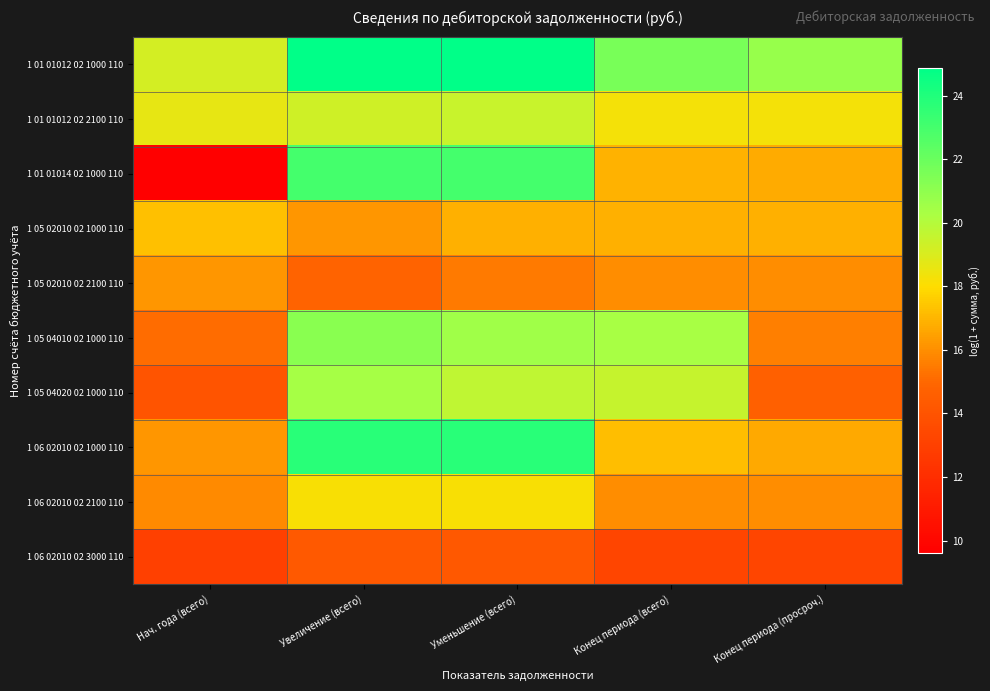

What is the spread (max minus min) of values at Уменьшение (всего)?

10.6